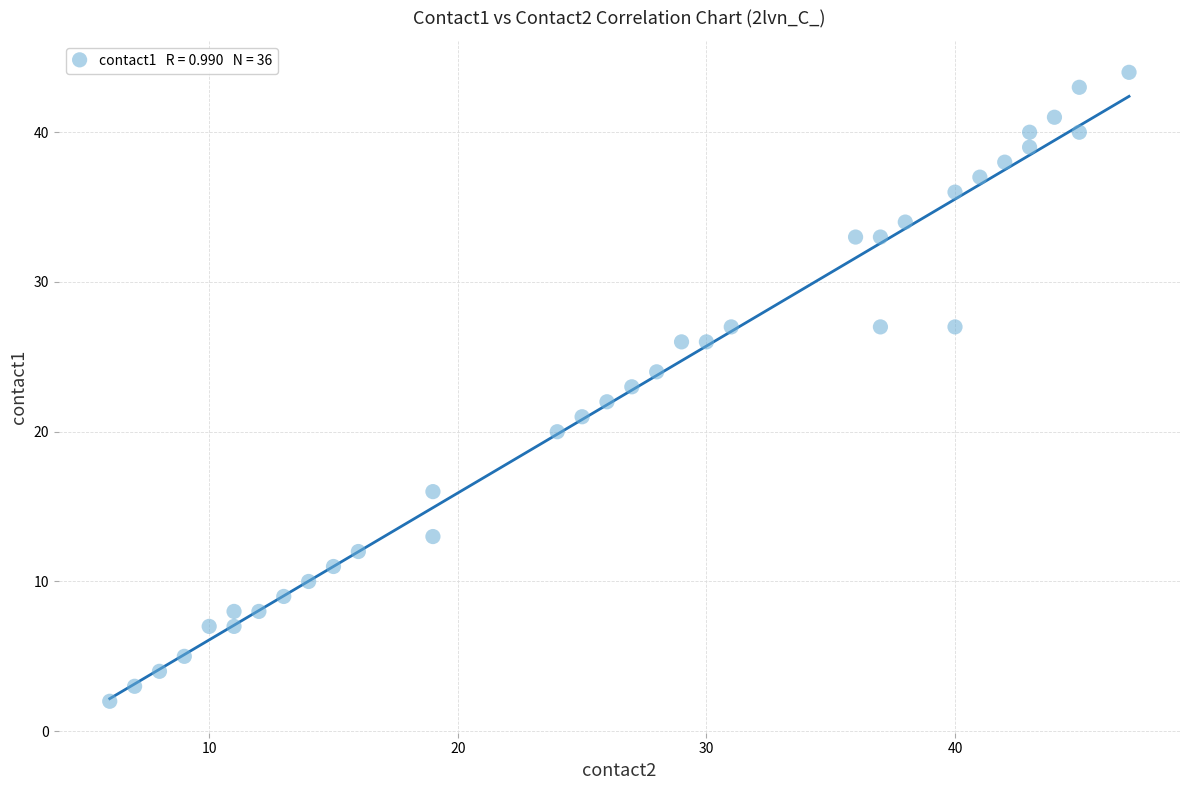

What is the range of Y values (max minus min)?

42